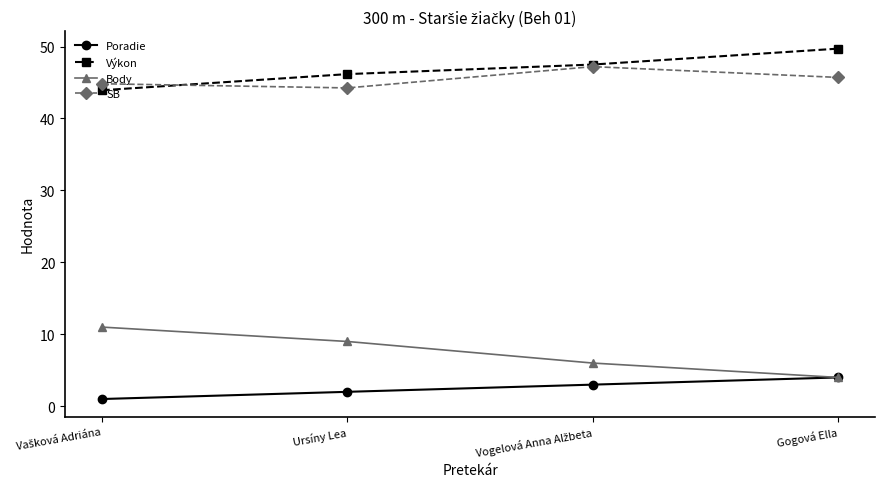

What is the value of the SB point at the 4th from the left?

45.7